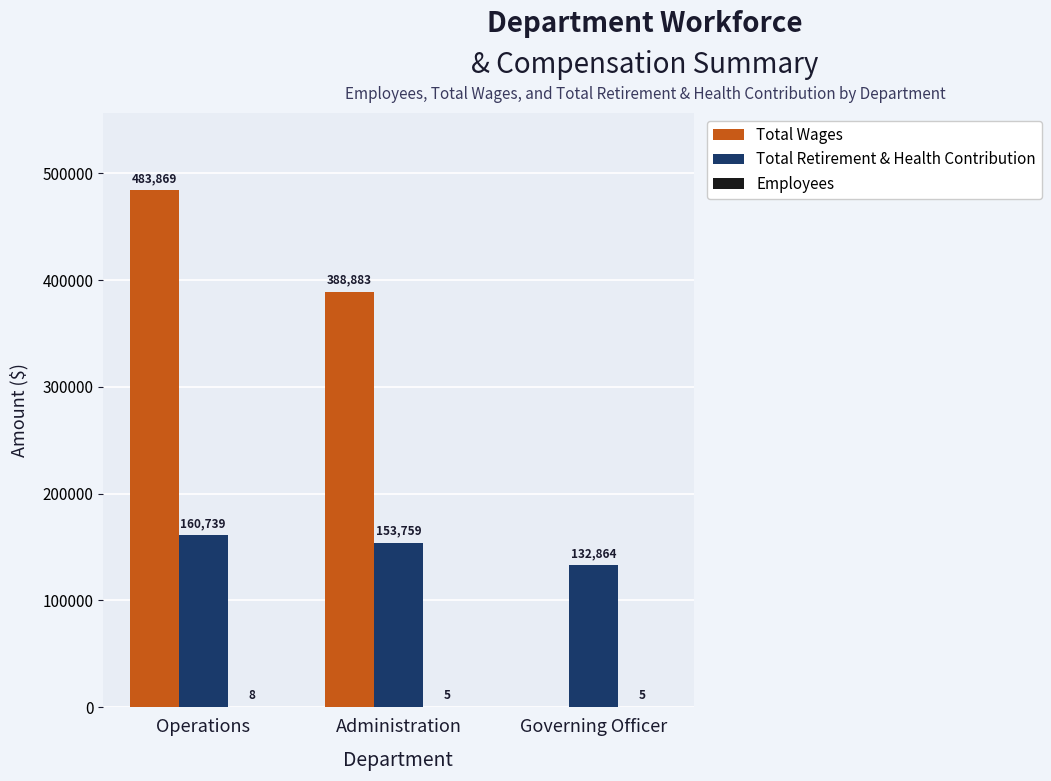

What is the maximum value for Total Retirement & Health Contribution?

160739